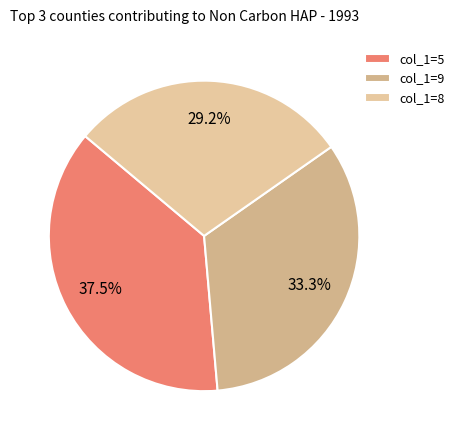

How many slices are in this pie chart?

3